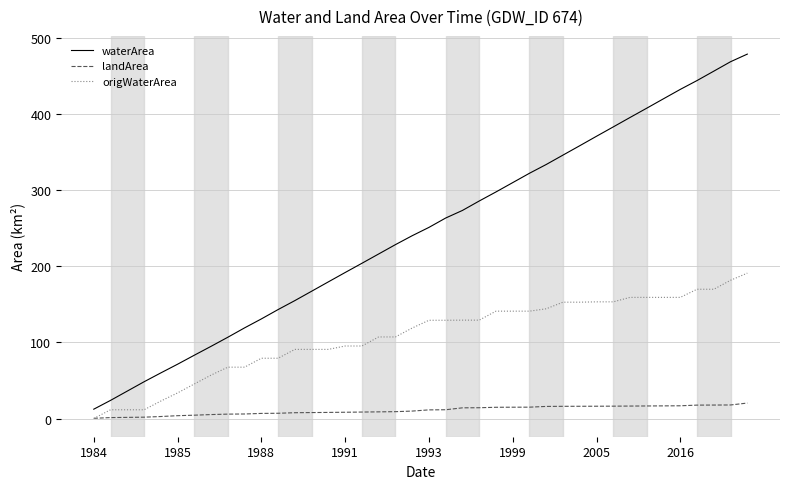

Does the chart display data point markers on the line(s)?

No